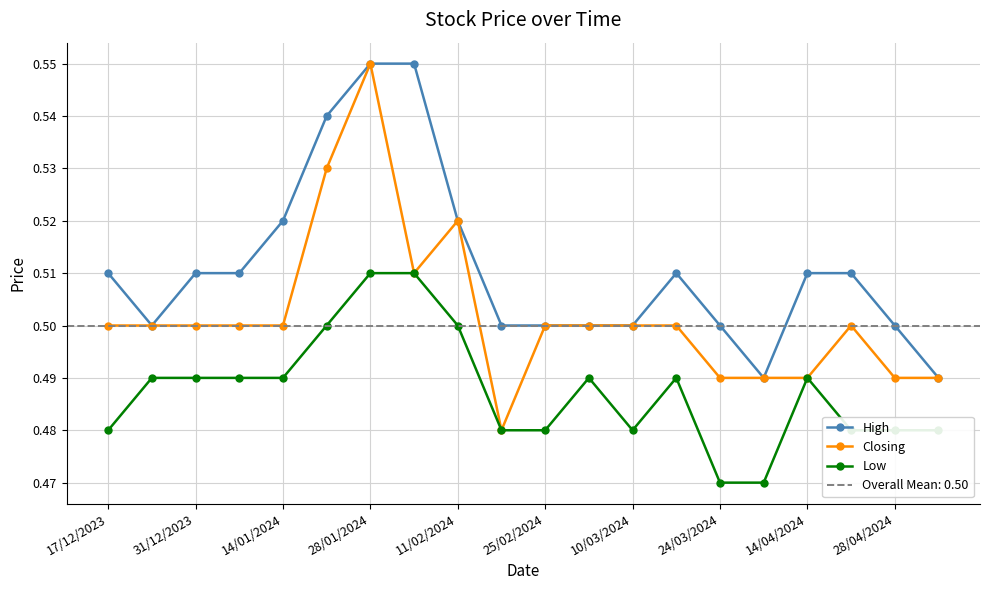

Reading left to right, what are all the values shown in this chart?

High: 0.5	0.5	0.5	0.5	0.5	0.5	0.6	0.6	0.5	0.5	0.5	0.5	0.5	0.5	0.5	0.5	0.5	0.5	0.5	0.5
Closing: 0.5	0.5	0.5	0.5	0.5	0.5	0.6	0.5	0.5	0.5	0.5	0.5	0.5	0.5	0.5	0.5	0.5	0.5	0.5	0.5
Low: 0.5	0.5	0.5	0.5	0.5	0.5	0.5	0.5	0.5	0.5	0.5	0.5	0.5	0.5	0.5	0.5	0.5	0.5	0.5	0.5